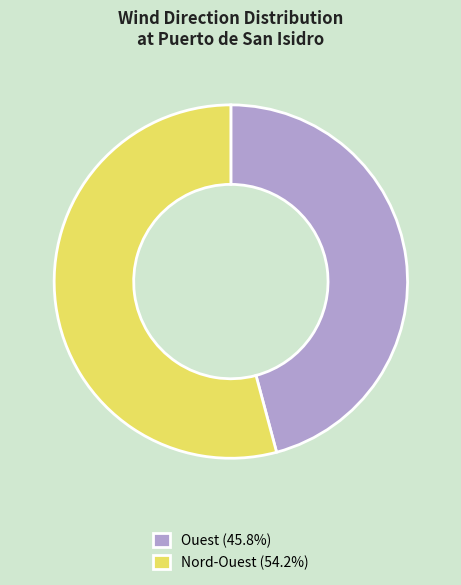

Approximately how many times larger is the value at Ouest compared to Nord-Ouest?

0.8